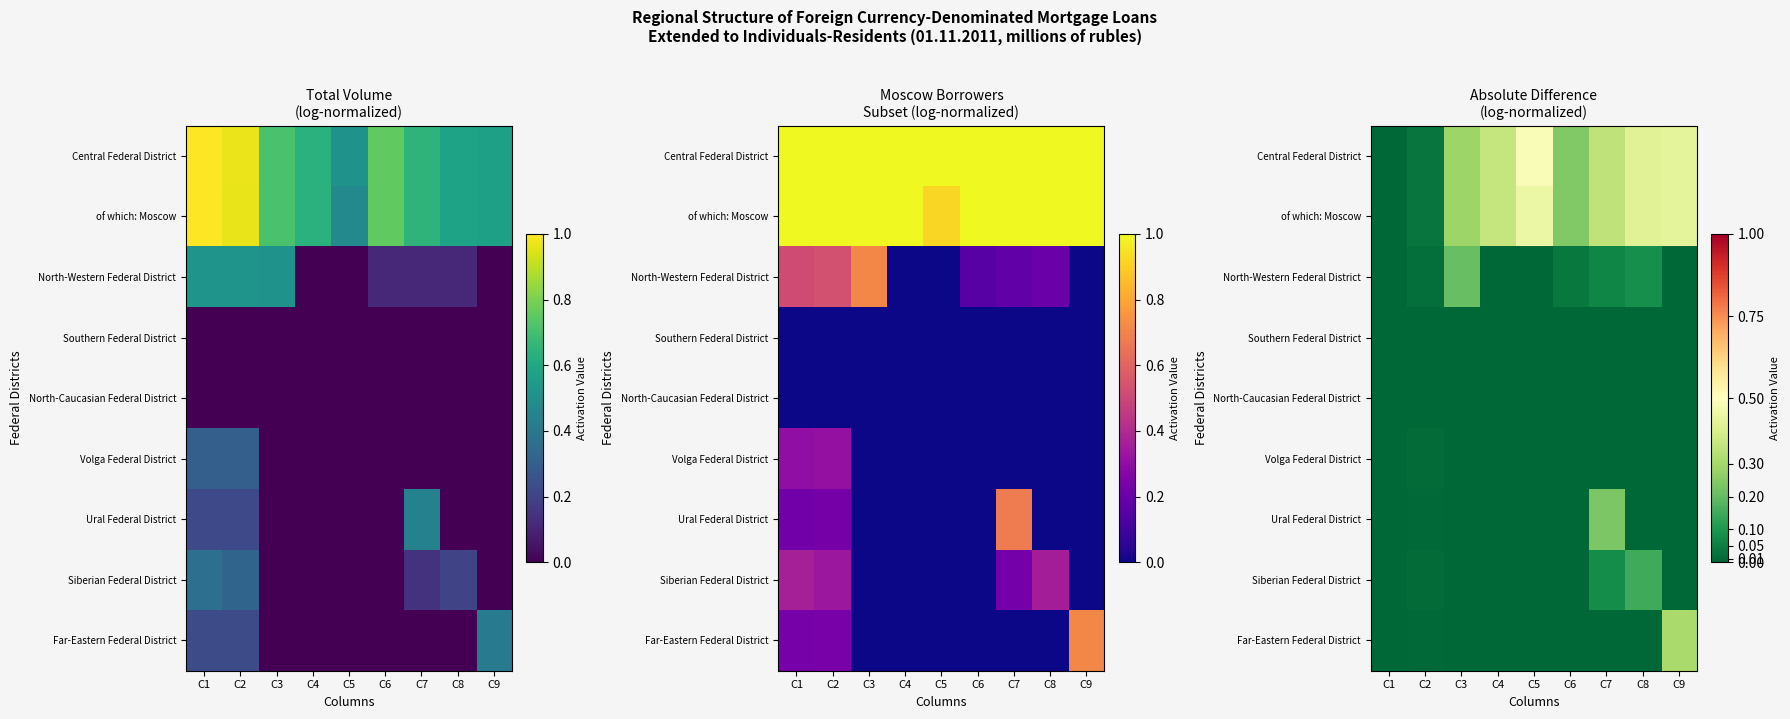

What is the difference between the highest and lowest values at C7?

0.3